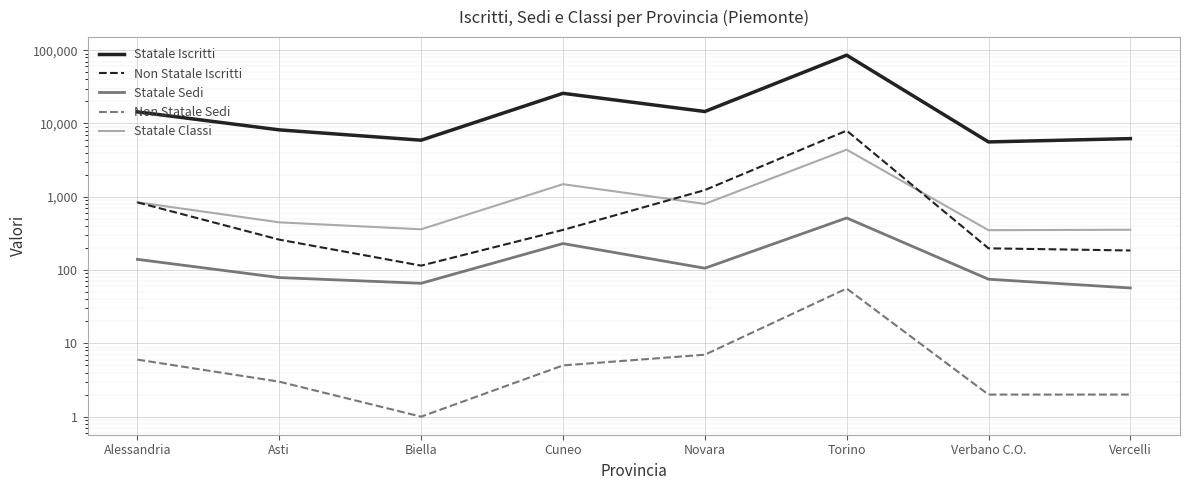

Which category has the lowest value in the Statale Classi series?

Verbano C.O.